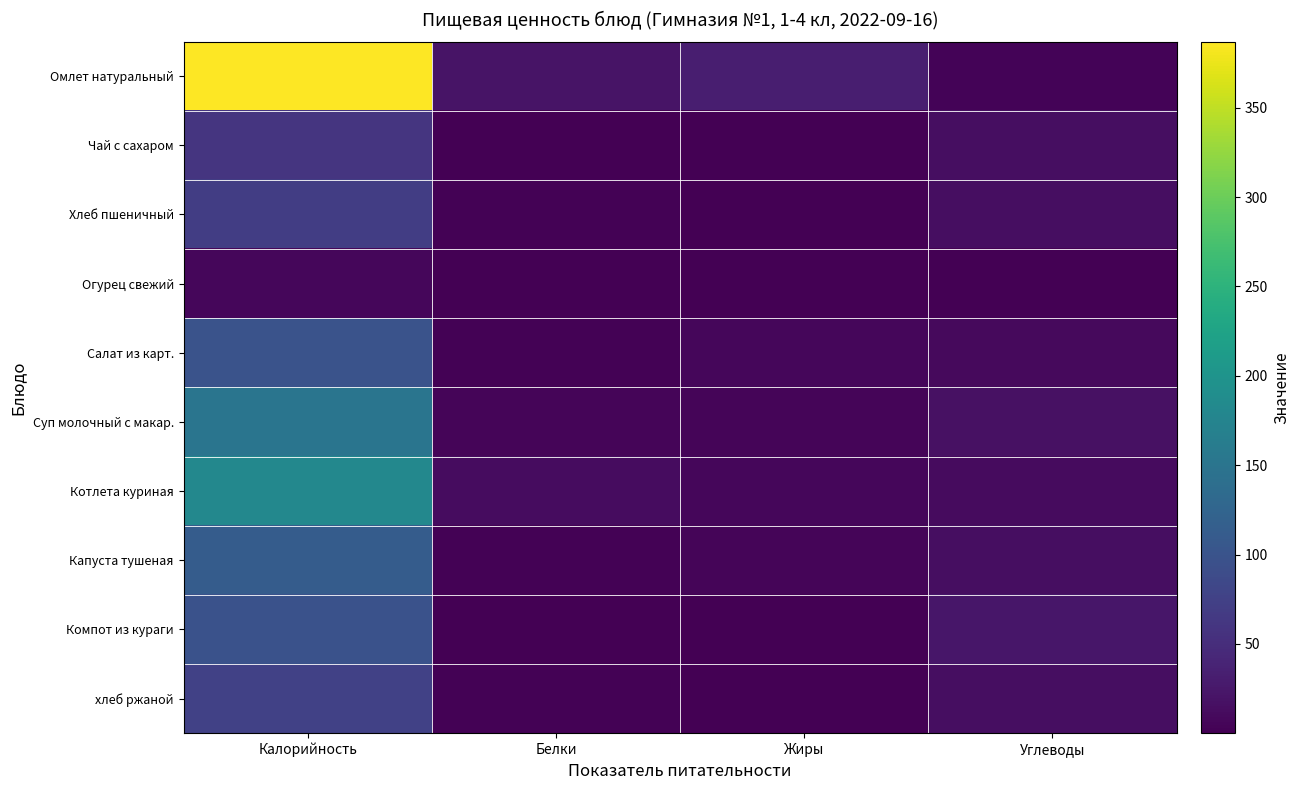

Rank the categories by value from highest to lowest.

Калорийность, Жиры, Белки, Углеводы